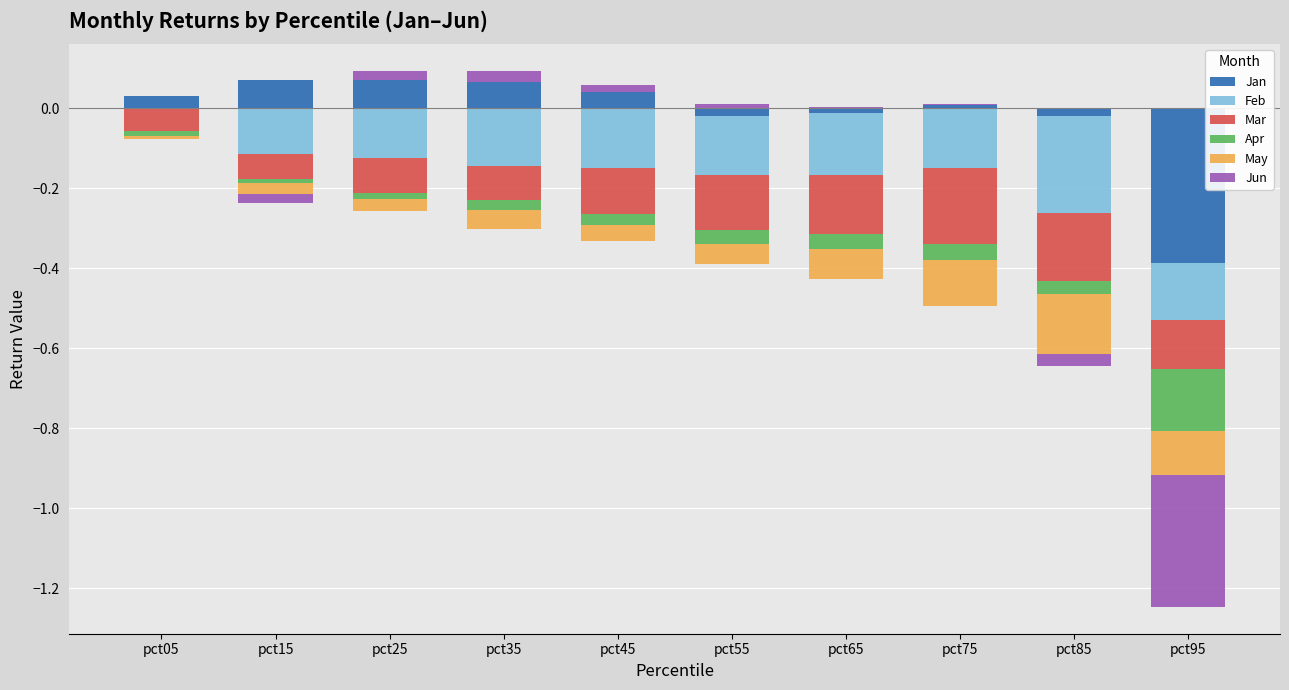

Is the value of Mar at pct65 greater than the value of May at pct65?

No